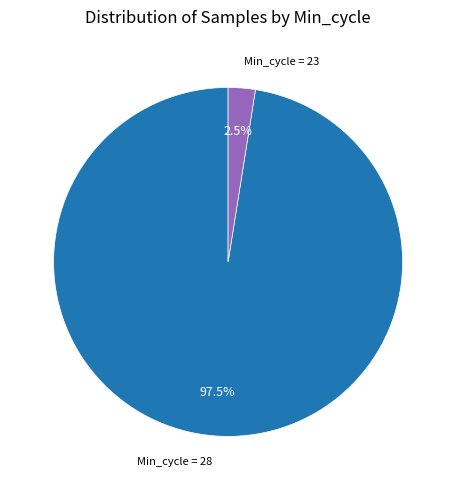

Does any single category account for the majority?

Yes